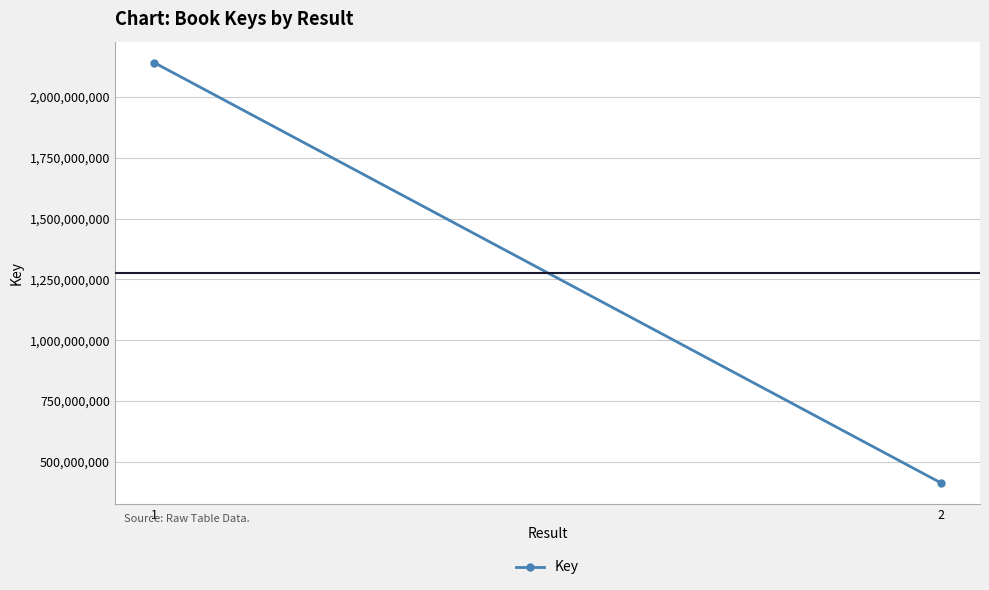

What is the value of the 1st point from the left?

2140791763